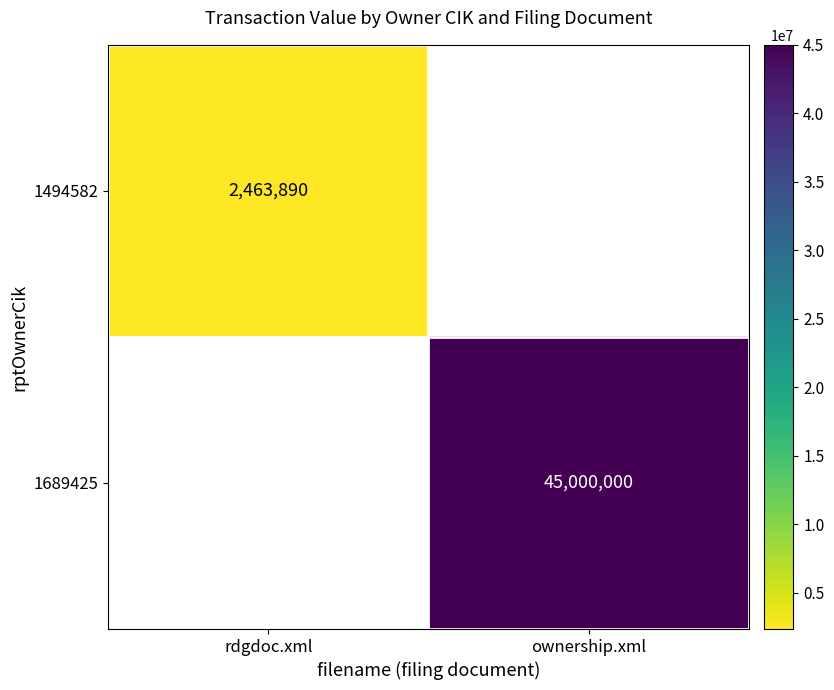

Is it true that 1494582 equals 2463890 at rdgdoc.xml?

True